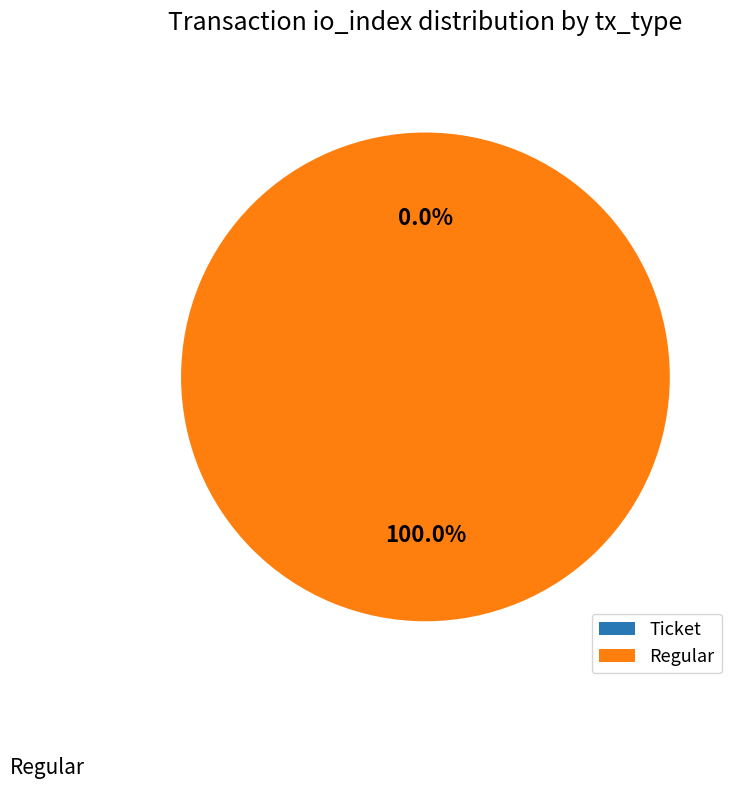

Is there any slice that represents more than half of the pie?

Yes